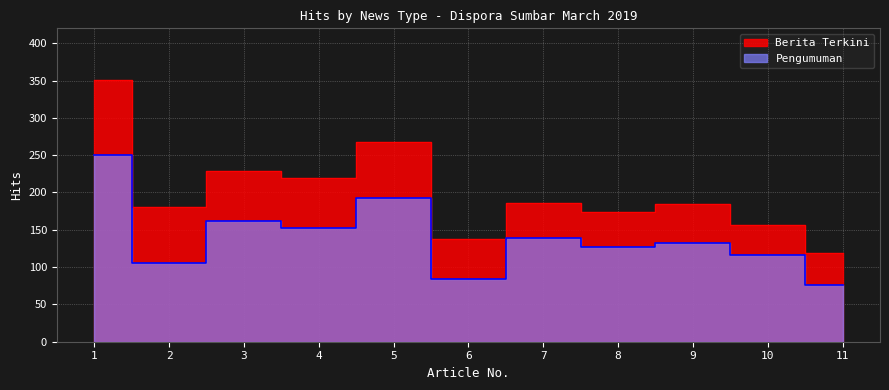

Reading right to left, extract all data points from this chart.

11=76	10=116	9=132	8=127	7=139	6=84	5=192	4=153	3=162	2=105	1=250